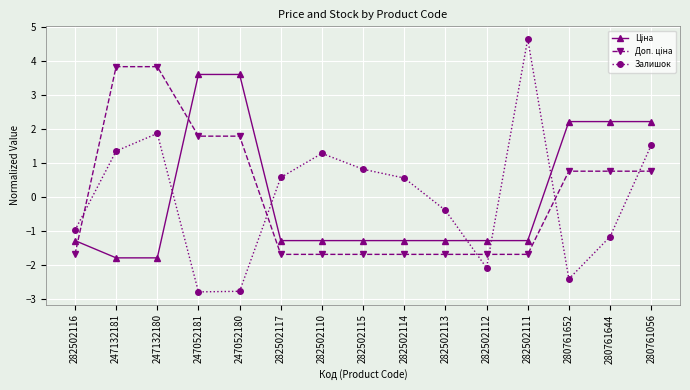

The value of Залишок at 247132181 is 2.3. True or false?

False